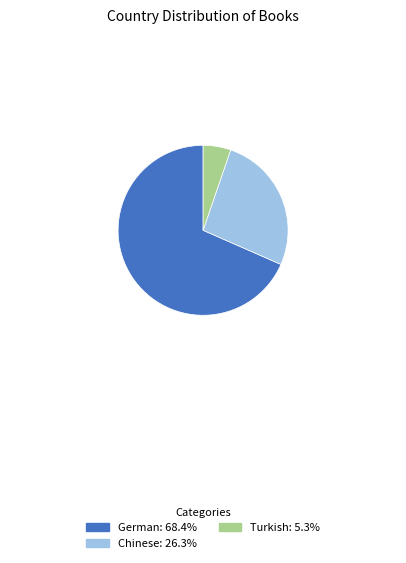

True or false: Turkish accounts for 10% of the total.

False